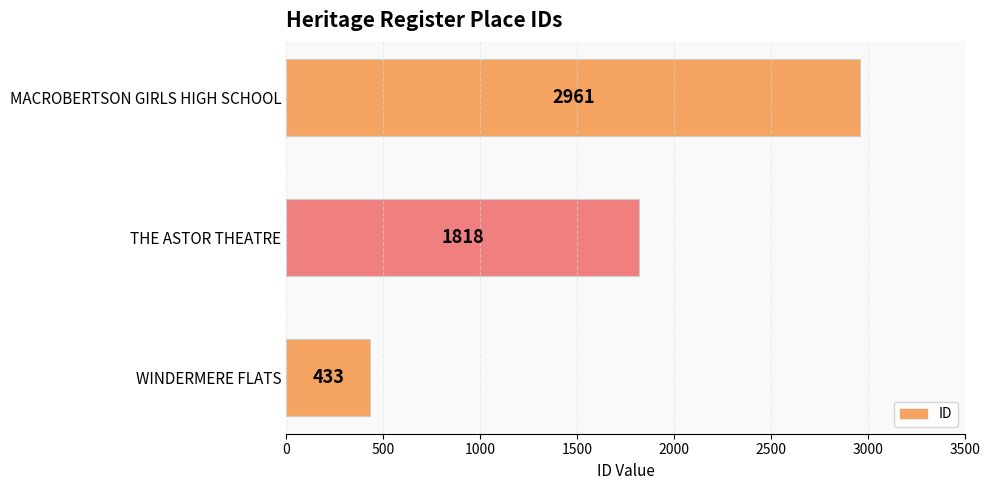

Between MACROBERTSON GIRLS HIGH SCHOOL and WINDERMERE FLATS, which is larger?

MACROBERTSON GIRLS HIGH SCHOOL